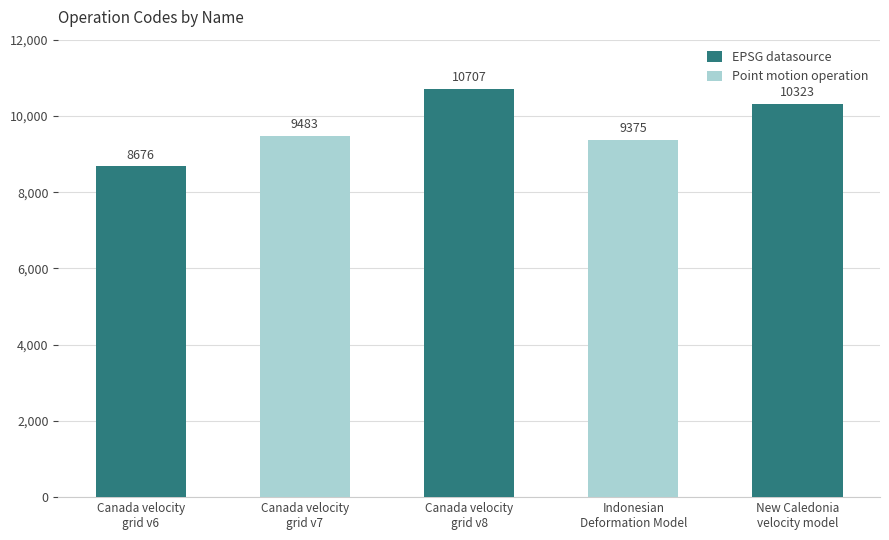

What is the lowest value of the EPSG datasource series?

8676